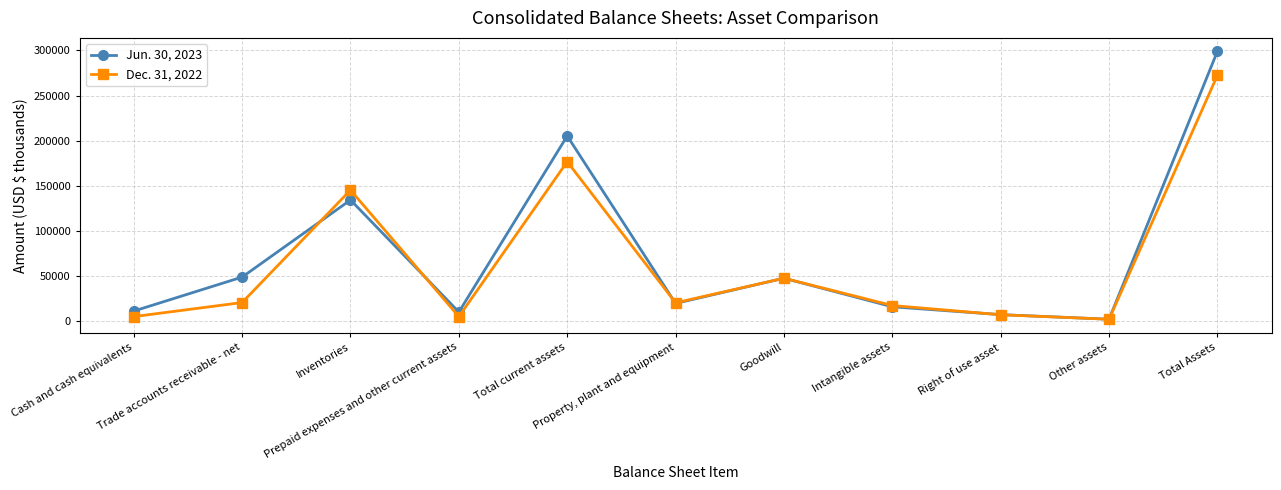

At which category is the sum across all series the highest?

Total Assets